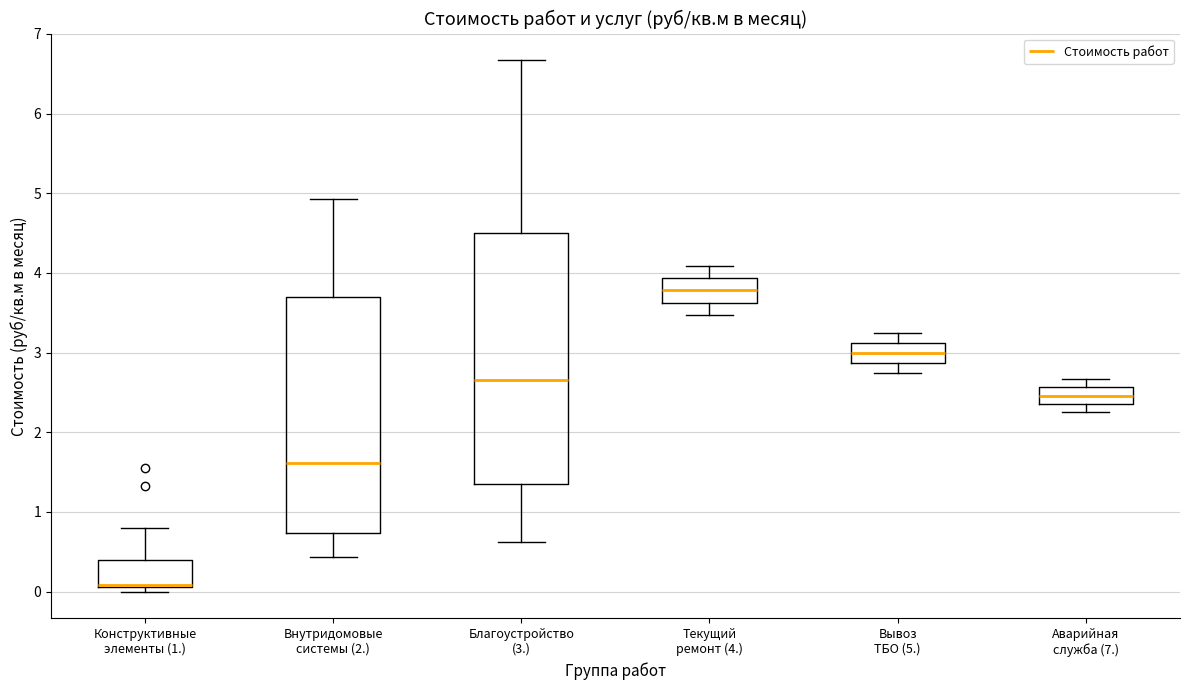

Comparing the boxes themselves (not the whiskers), which one is the tallest?

Благоустройство (3.)